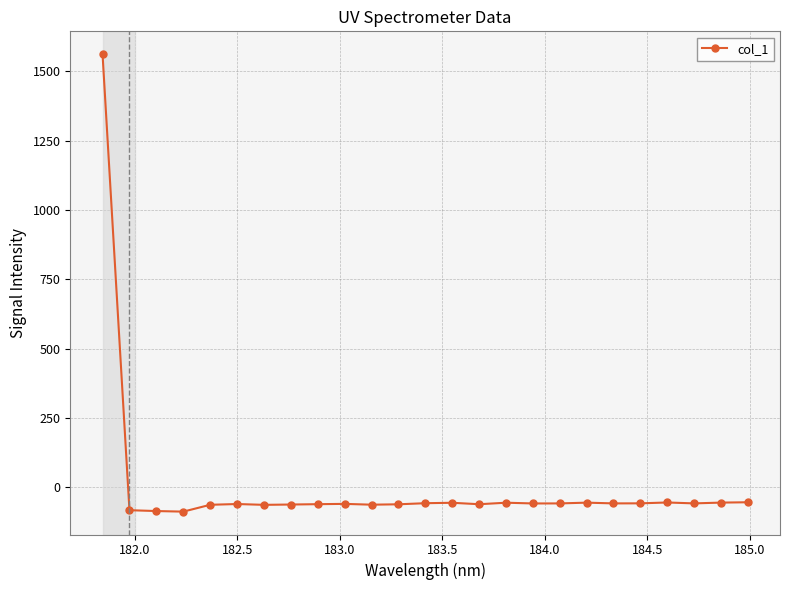

What is the sum of all values?

83.8